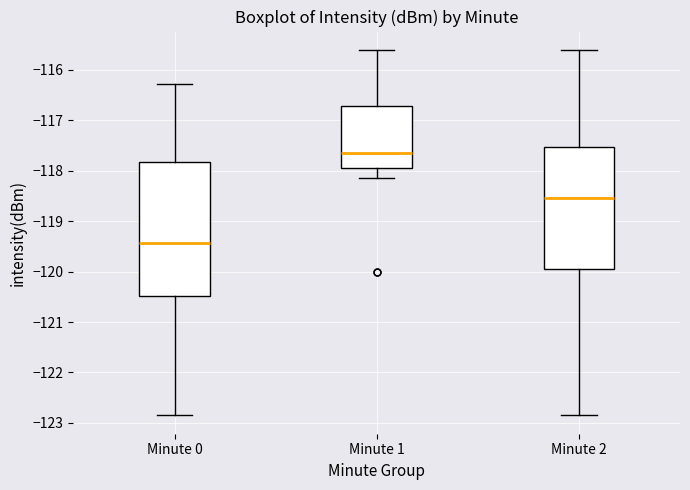

Reading left to right, transcribe this box plot: for each box, give where its median line is, the range the box spans, and where its two whiskers end, as read against the y-axis. The values are not printed on the chart, so give them approximately, as read against the axis.

Minute 0: median -119.4, box -120.5 to -117.8, whiskers -122.9 to -116.3
Minute 1: median -117.6, box -117.9 to -116.7, whiskers -118.1 to -115.6
Minute 2: median -118.5, box -120.0 to -117.5, whiskers -122.9 to -115.6